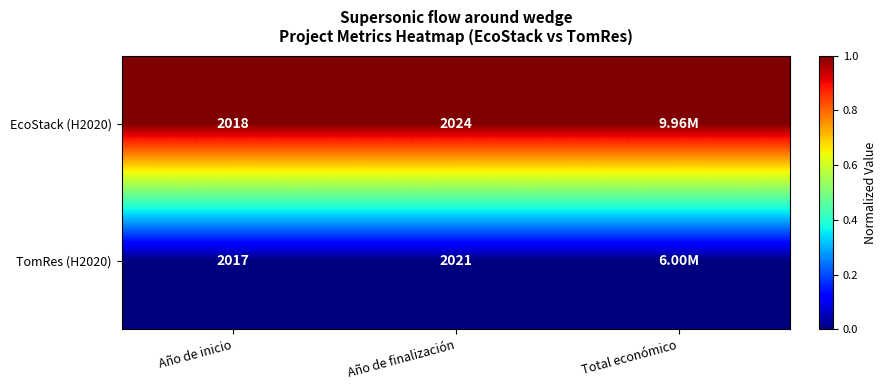

What is the sum of the EcoStack (H2020) values at Año de inicio and Año de finalización?

4042